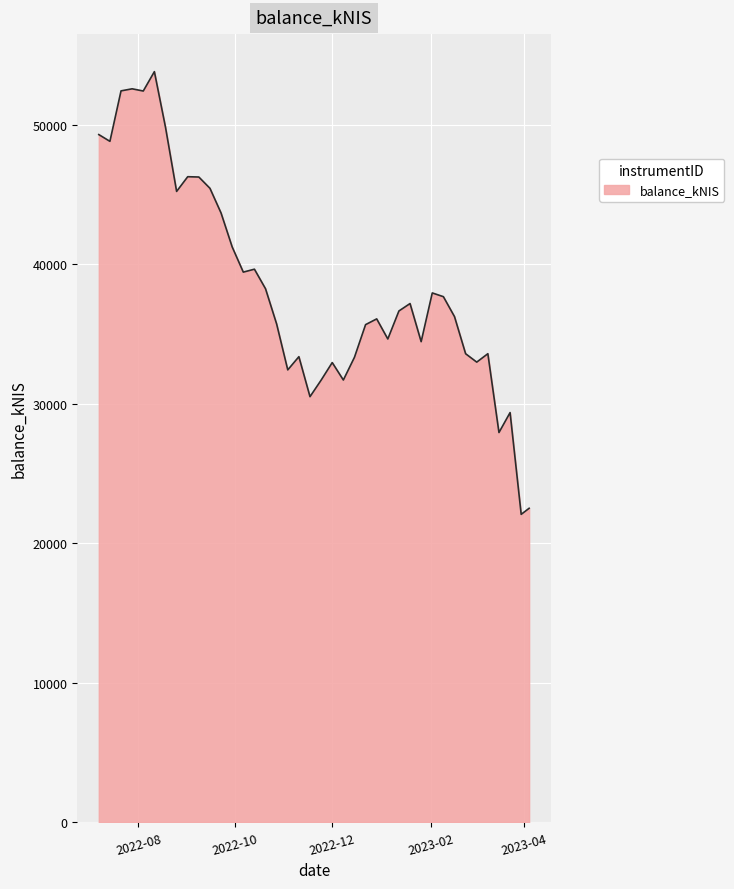

What is the maximum value shown in the chart?

53831.8